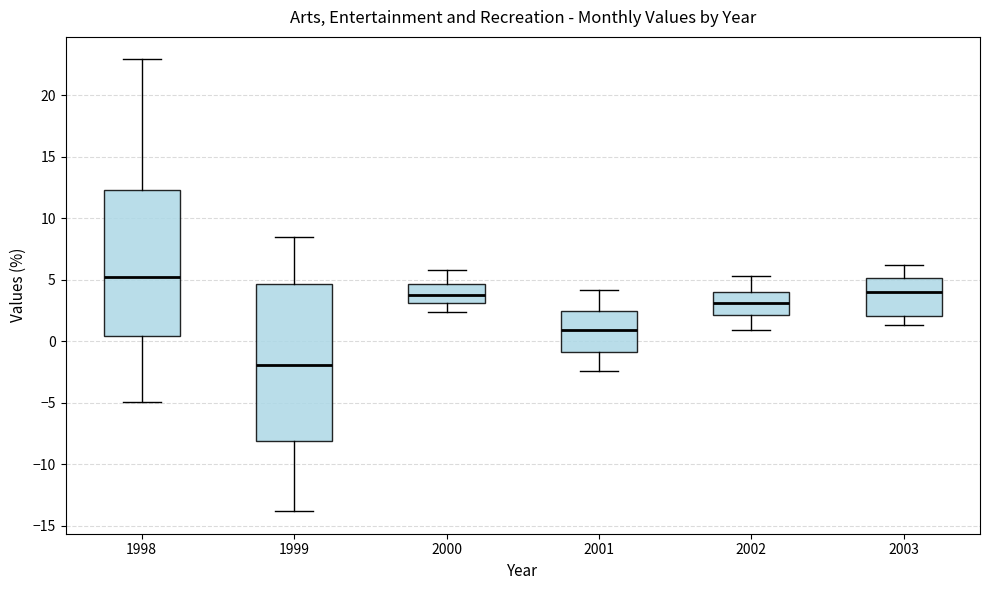

Reading left to right, transcribe this box plot: for each box, give where its median line is, the range the box spans, and where its two whiskers end, as read against the y-axis. The values are not printed on the chart, so give them approximately, as read against the axis.

1998: median 5.0, box 0.5 to 12.5, whiskers -5.0 to 23.0
1999: median -2.0, box -8.0 to 4.5, whiskers -14.0 to 8.5
2000: median 4.0, box 3.0 to 4.5, whiskers 2.5 to 6.0
2001: median 1.0, box -1.0 to 2.5, whiskers -2.5 to 4.0
2002: median 3.0, box 2.0 to 4.0, whiskers 1.0 to 5.5
2003: median 4.0, box 2.0 to 5.0, whiskers 1.5 to 6.0